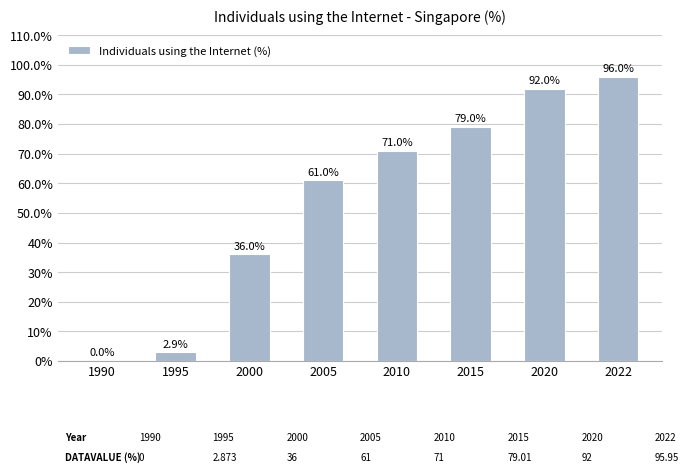

Where is the data nearest to the value 47?

2000